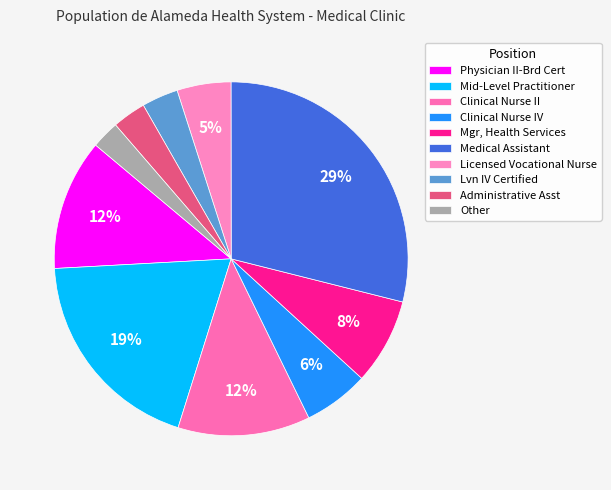

Combined, do Mgr, Health Services and Mid-Level Practitioner account for over 50%?

No